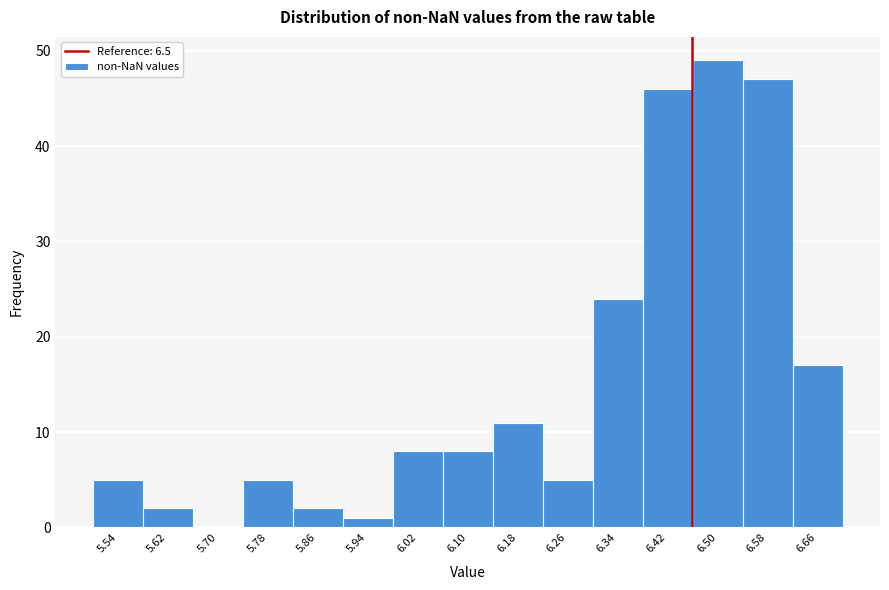

Reading left to right, list all the values displayed in this chart.

5.54=5	5.62=2	5.70=0	5.78=5	5.86=2	5.94=1	6.02=8	6.10=8	6.18=11	6.26=5	6.34=24	6.42=46	6.50=49	6.58=47	6.66=17